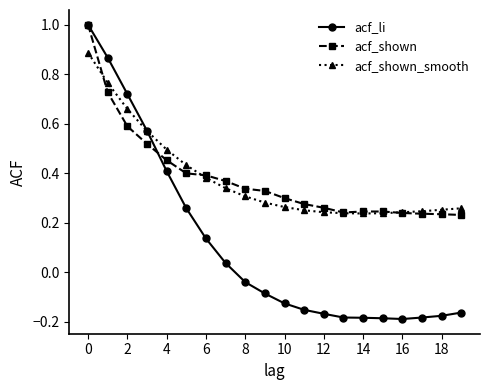

What is the greatest value displayed?

1.0